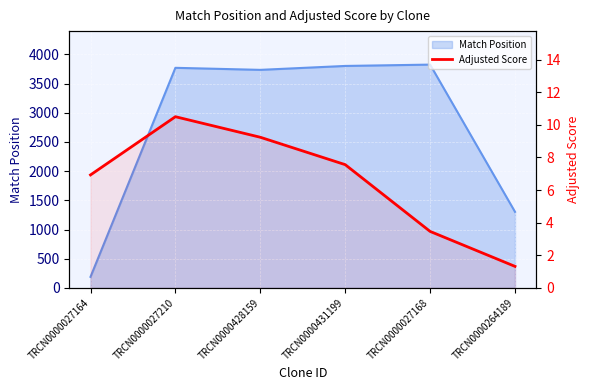

What is the label of the 4th point from the right?

TRCN0000428159